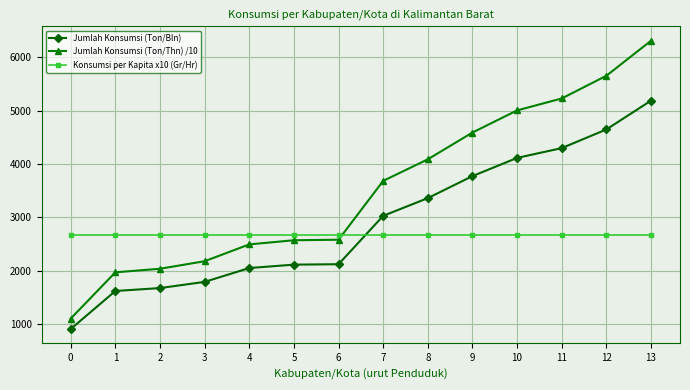

Between 8 and 9, which series saw the biggest shift?

Jumlah Konsumsi (Ton/Thn) /10